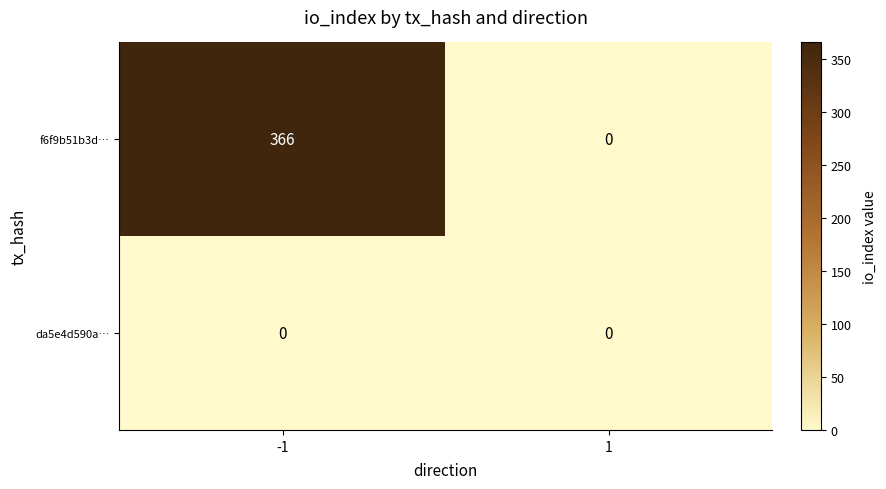

How many data points does each series have?

2